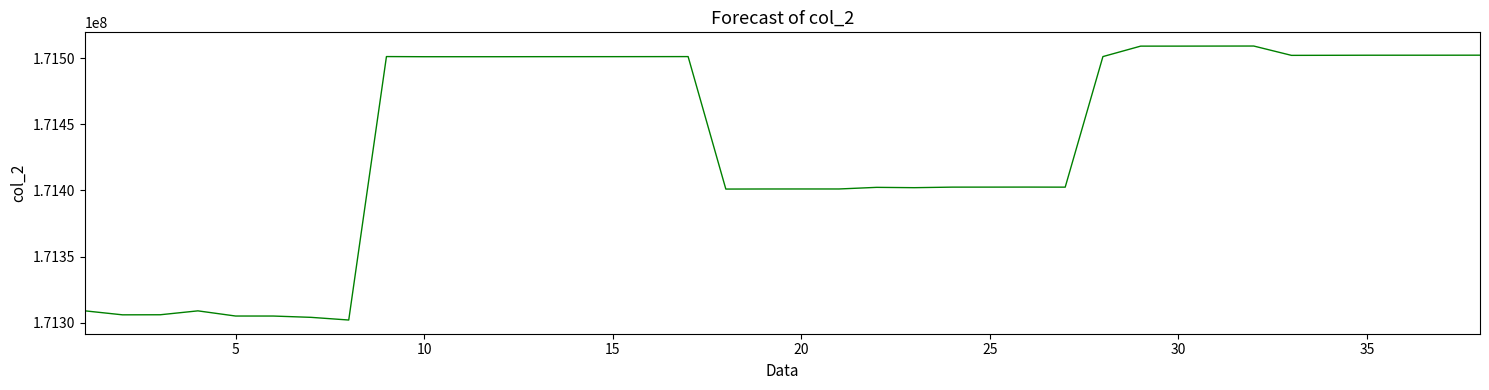

What is the maximum value shown in the chart?

171509078